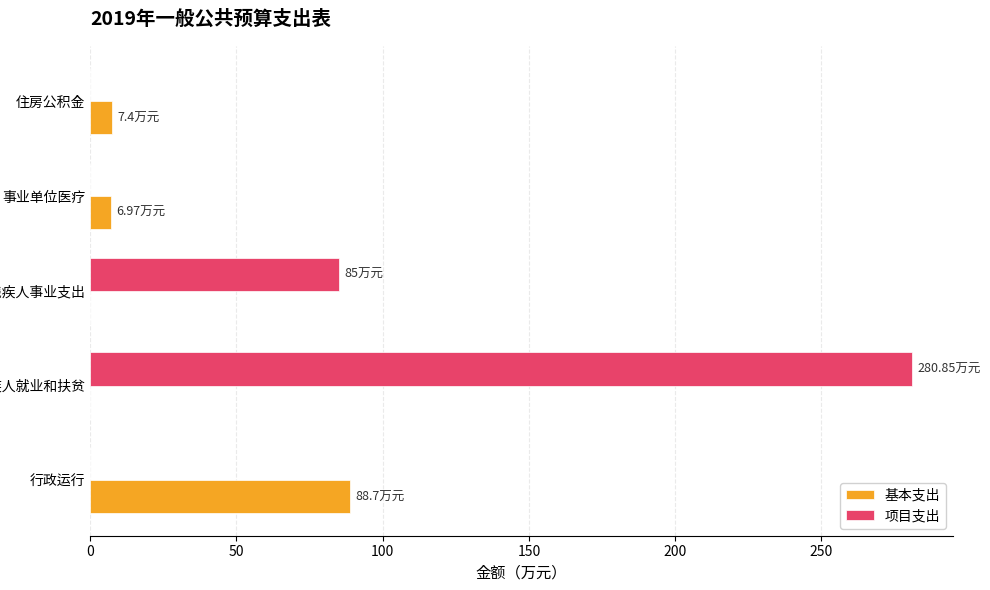

Where is 项目支出 nearest to the value 140?

其他残疾人事业支出